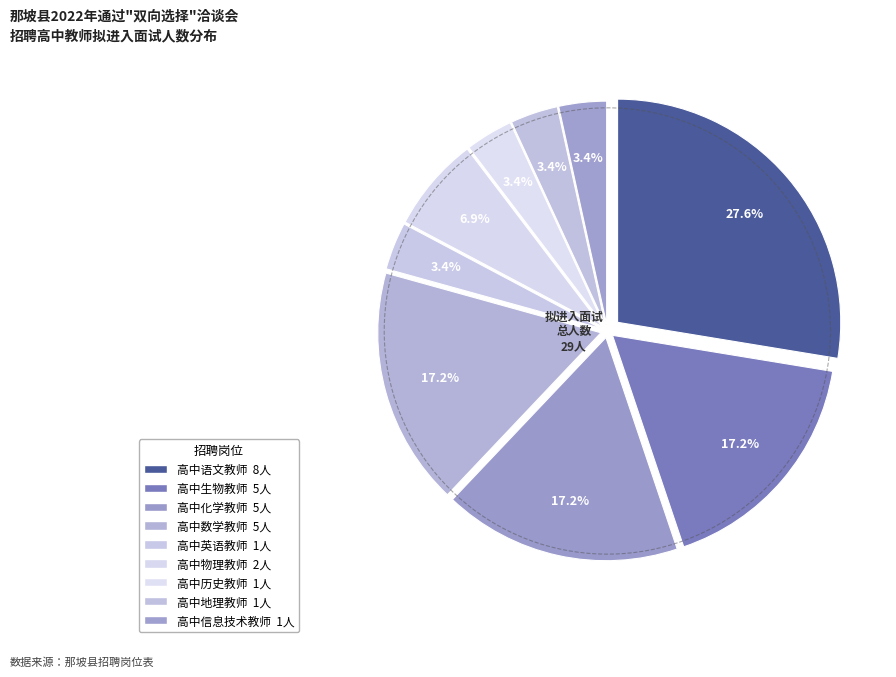

Combined, what portion of the pie is 高中化学教师 and 高中生物教师?

34.5%